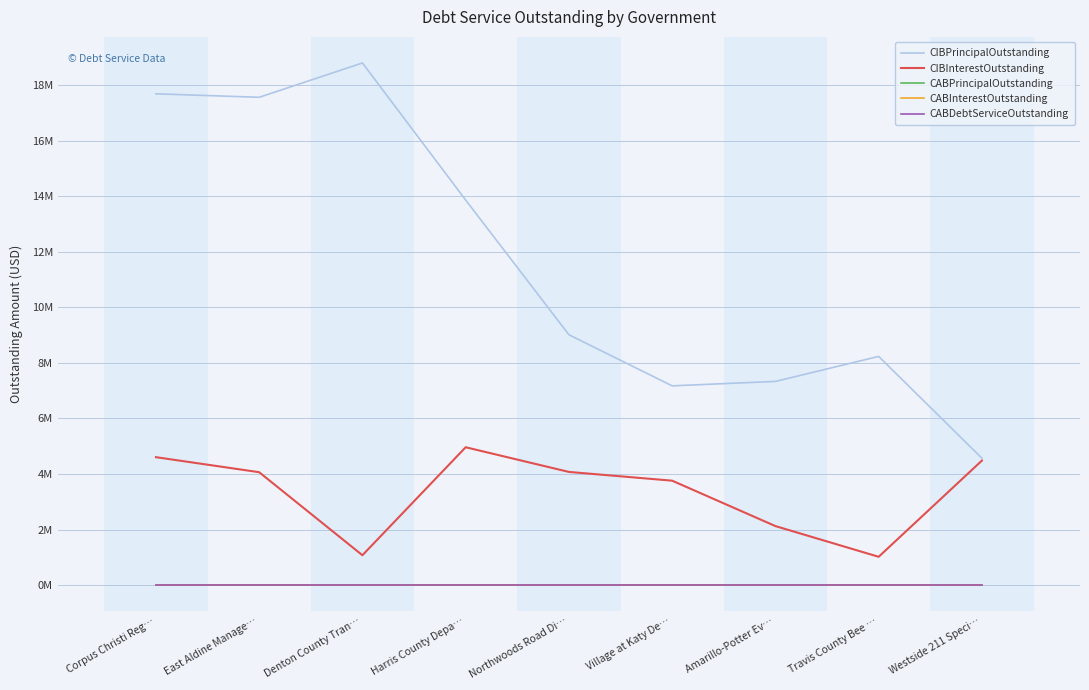

True or false: CIBPrincipalOutstanding and CIBInterestOutstanding cross at least once.

False